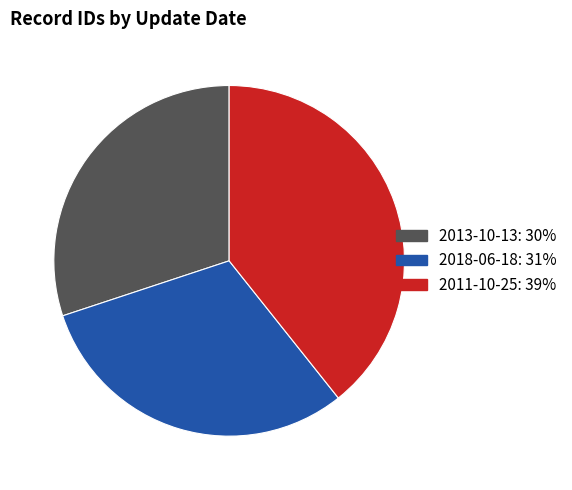

Which slice is the smallest?

2013-10-13